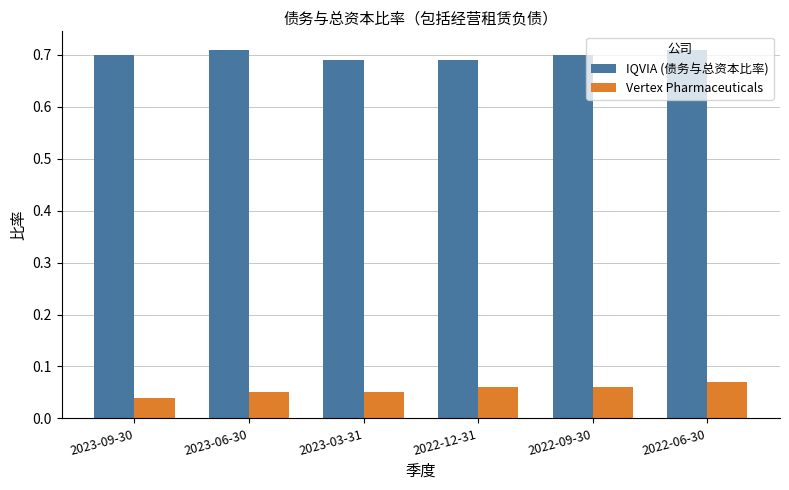

What is the total value across all series at 2023-06-30?

0.8